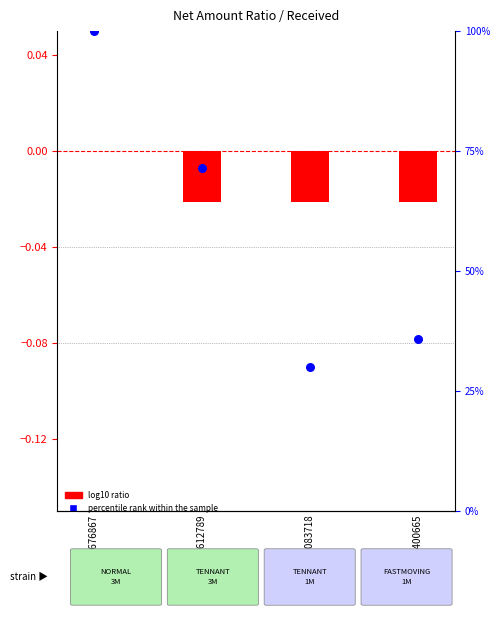

Which series has the widest spread of Y values?

percentile rank within the sample